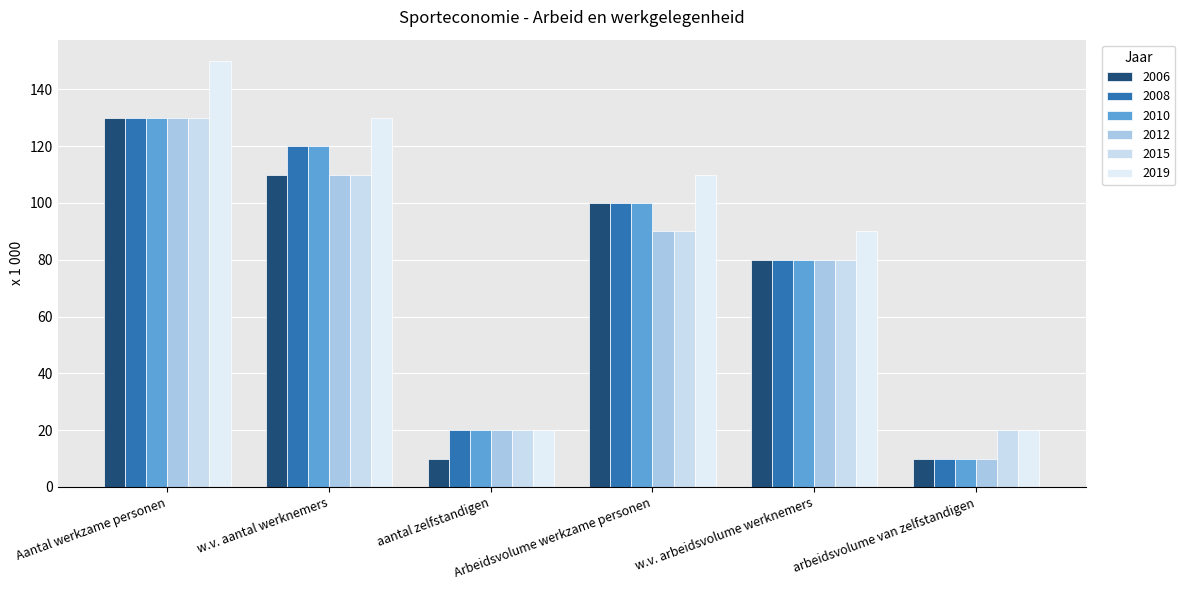

What position from the right is Arbeidsvolume werkzame personen?

3